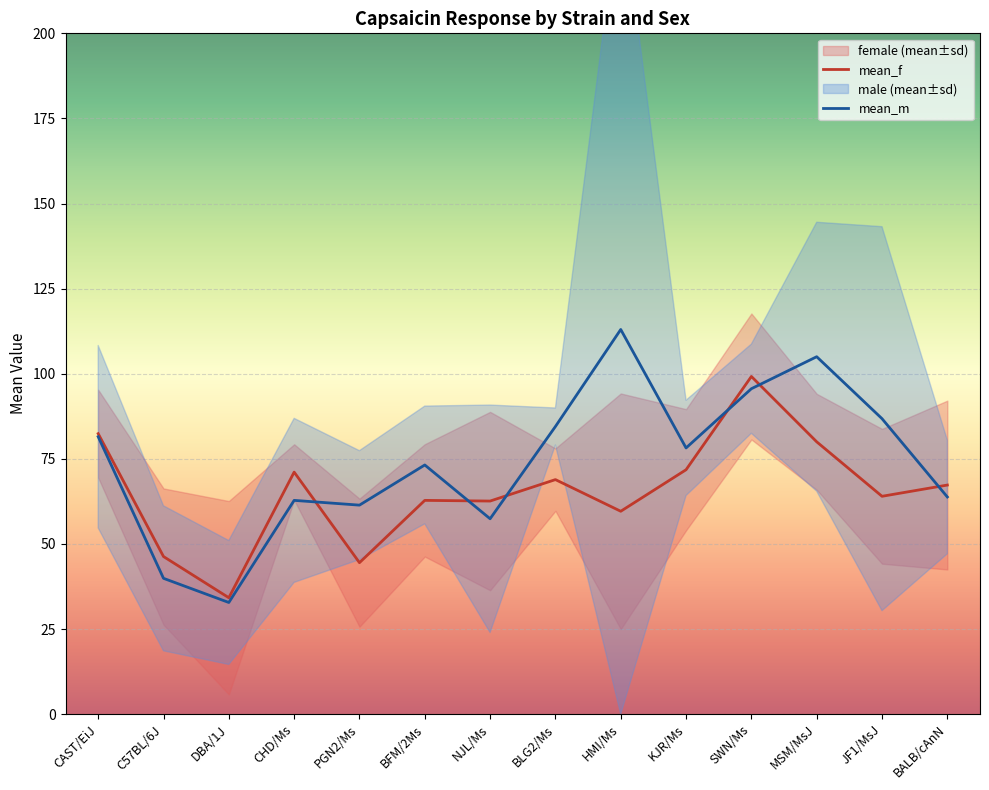

True or false: mean_f has a value of 34.2 at DBA/1J.

True